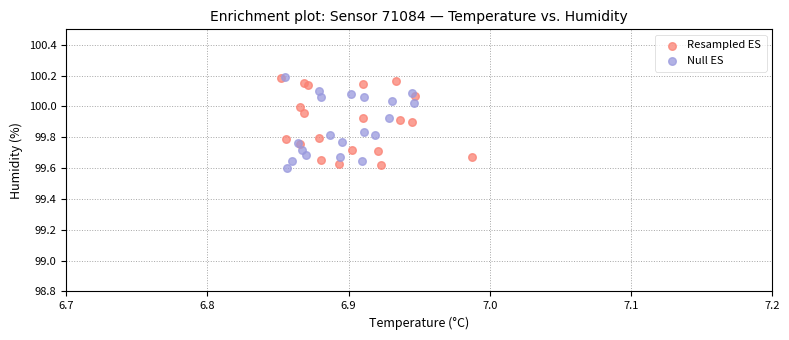

Which series has the largest Y range (max minus min)?

Null ES